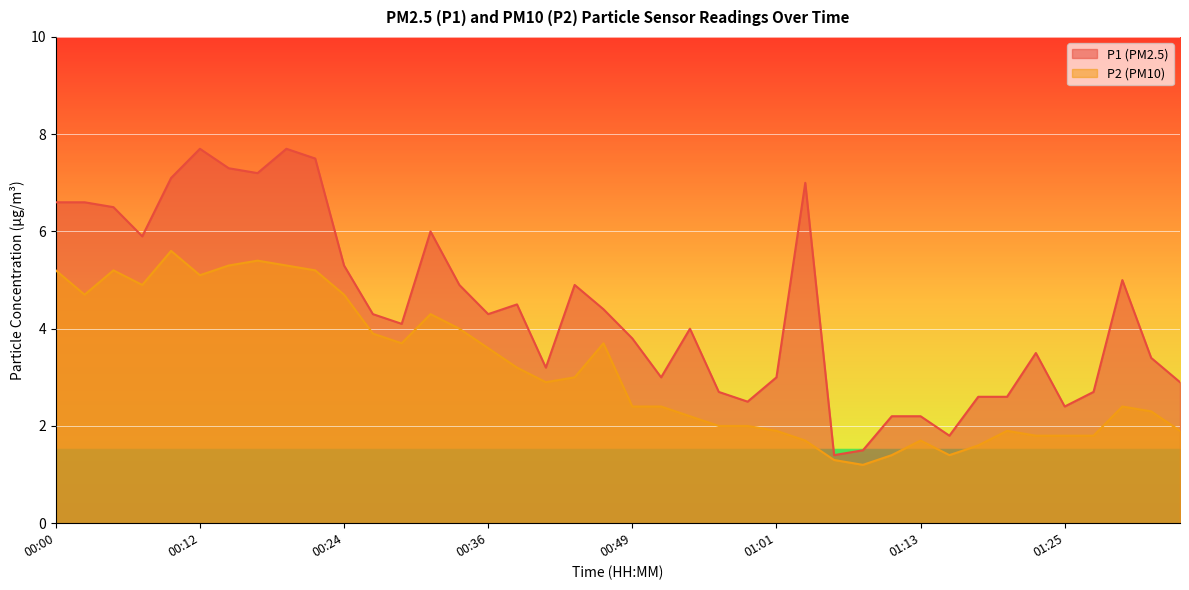

Reading left to right, list all the values displayed in this chart.

P1: 00:00=6.6	00:02=6.6	00:05=6.5	00:07=5.9	00:10=7.1	00:12=7.7	00:15=7.3	00:17=7.2	00:19=7.7	00:22=7.5	00:24=5.3	00:27=4.3	00:29=4.1	00:32=6.0	00:34=4.9	00:36=4.3	00:39=4.5	00:41=3.2	00:44=4.9	00:46=4.4	00:49=3.8	00:51=3.0	00:54=4.0	00:56=2.7	00:58=2.5	01:01=3.0	01:03=7.0	01:06=1.4	01:08=1.5	01:11=2.2	01:13=2.2	01:15=1.8	01:18=2.6	01:20=2.6	01:23=3.5	01:25=2.4	01:28=2.7	01:30=5.0	01:32=3.4	01:35=2.9
P2: 00:00=5.2	00:02=4.7	00:05=5.2	00:07=4.9	00:10=5.6	00:12=5.1	00:15=5.3	00:17=5.4	00:19=5.3	00:22=5.2	00:24=4.7	00:27=3.9	00:29=3.7	00:32=4.3	00:34=4.0	00:36=3.6	00:39=3.2	00:41=2.9	00:44=3.0	00:46=3.7	00:49=2.4	00:51=2.4	00:54=2.2	00:56=2.0	00:58=2.0	01:01=1.9	01:03=1.7	01:06=1.3	01:08=1.2	01:11=1.4	01:13=1.7	01:15=1.4	01:18=1.6	01:20=1.9	01:23=1.8	01:25=1.8	01:28=1.8	01:30=2.4	01:32=2.3	01:35=1.9